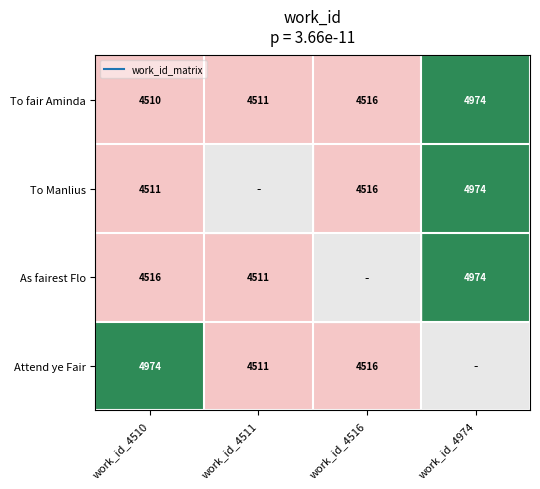

How many distinct data groups are displayed?

4